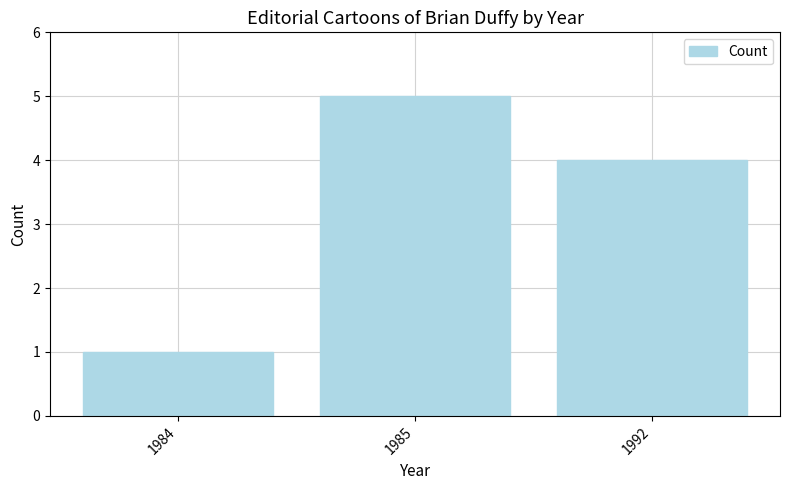

List the labels in order of value, smallest first.

1984, 1992, 1985